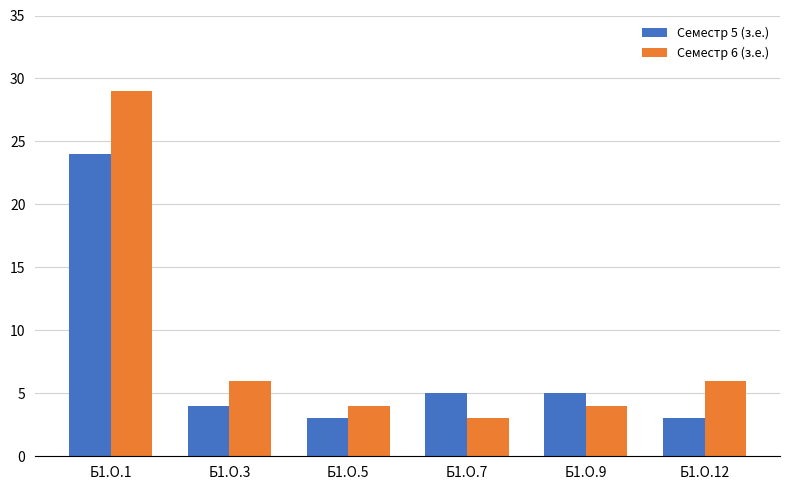

Rank the series by their maximum value, from highest to lowest.

Семестр 6 (з.е.), Семестр 5 (з.е.)